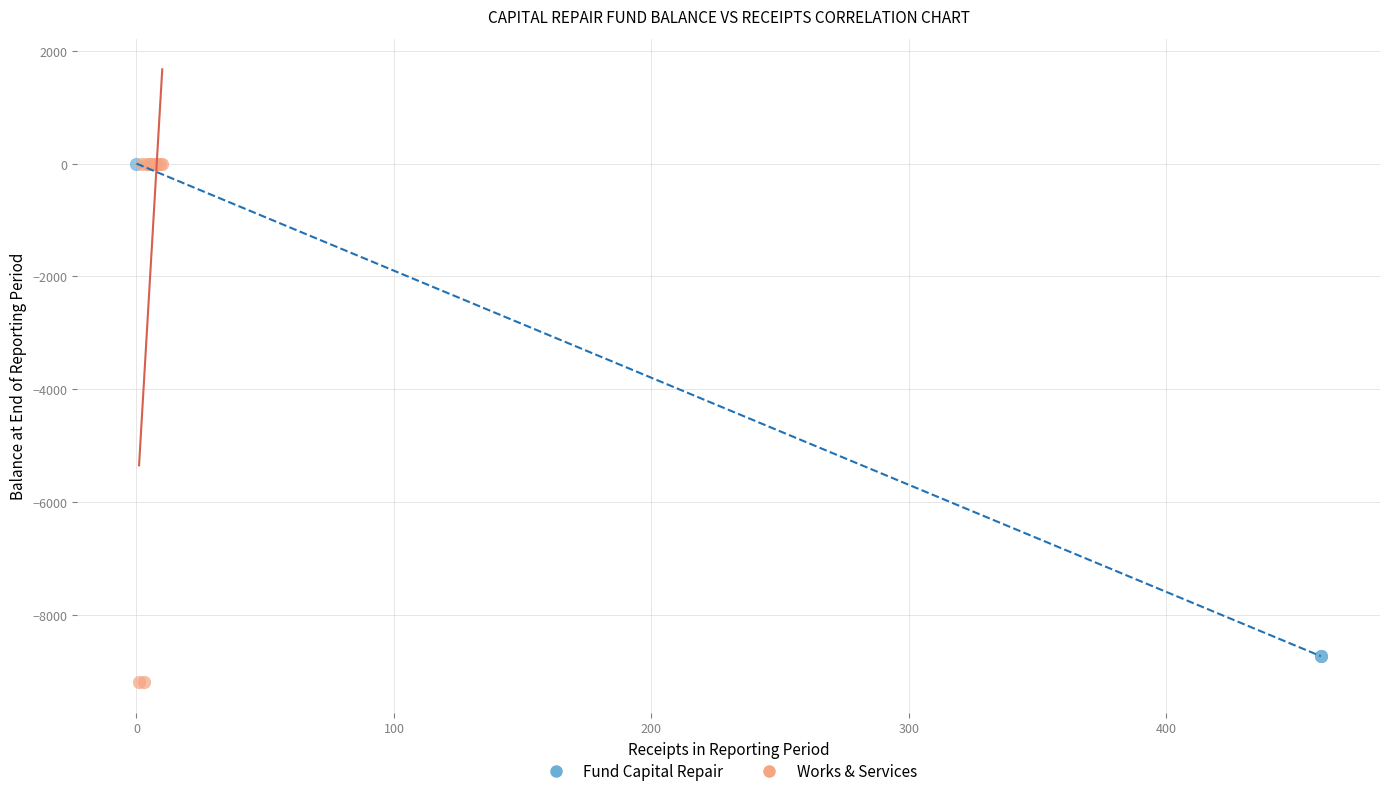

Which series has the widest spread of Y values?

Works & Services